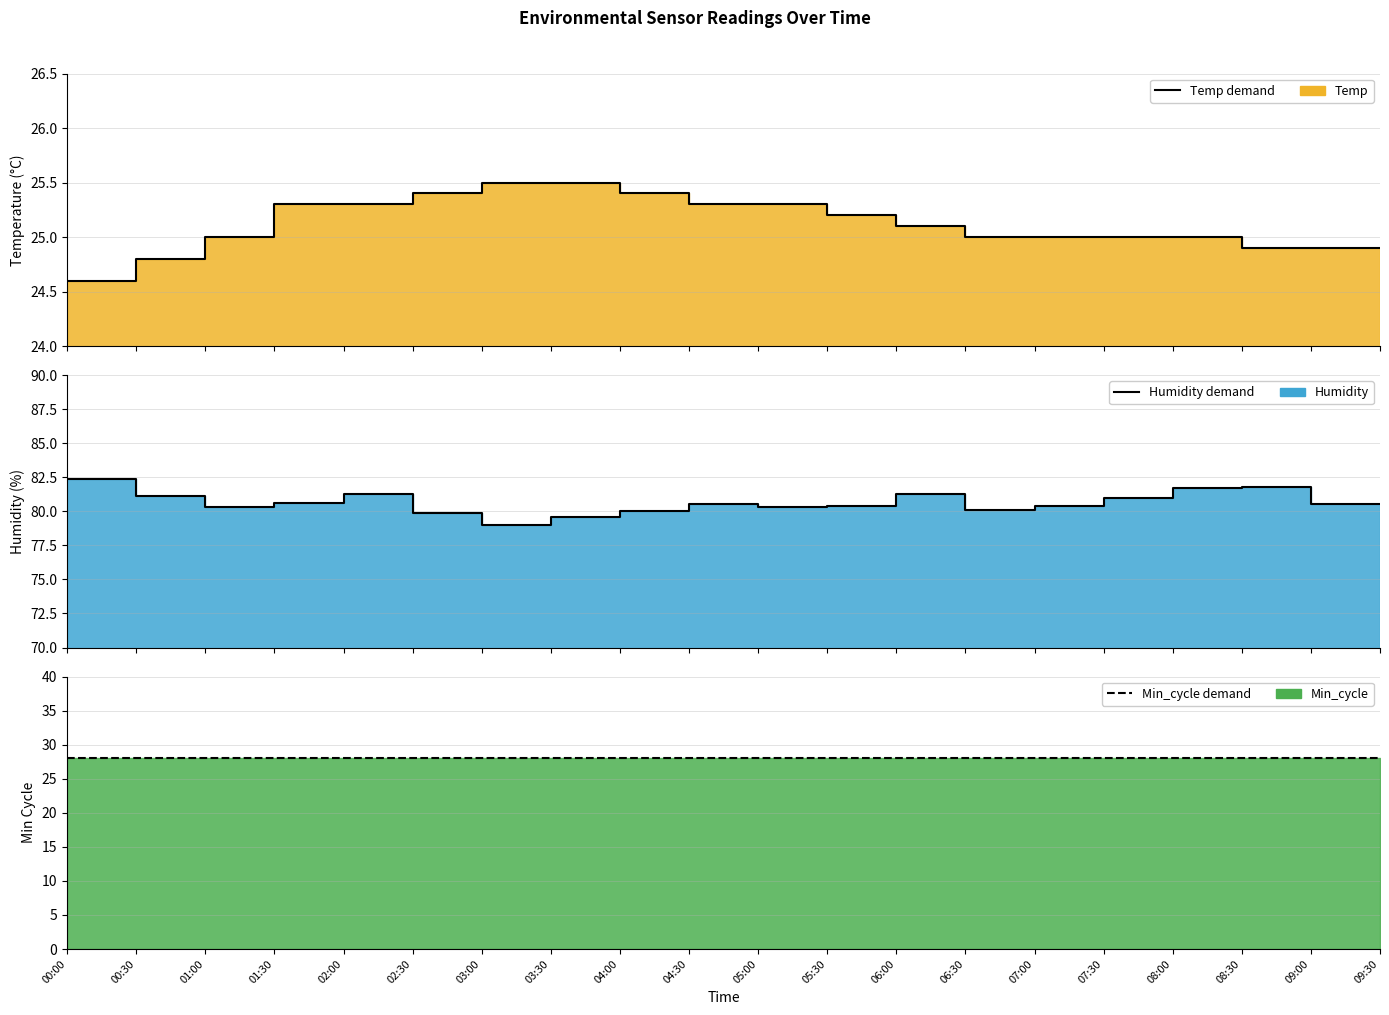

What is the spread (max minus min) of values at 06:30?

55.1